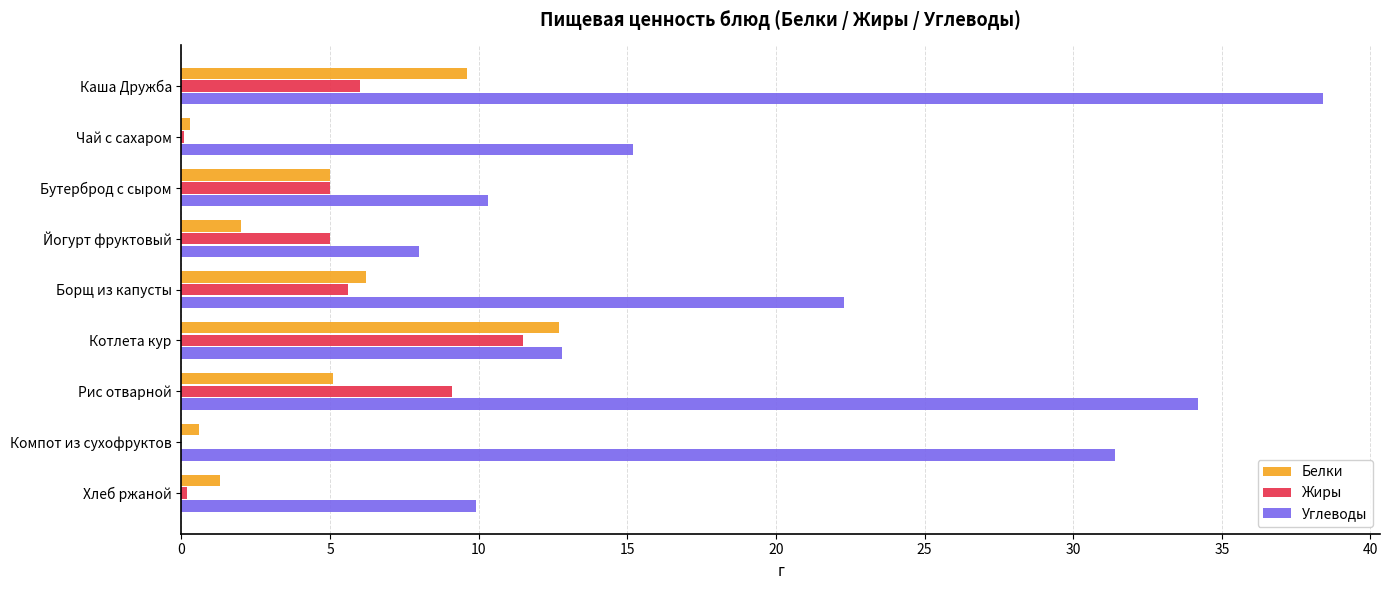

The Жиры series shows 9.1 at Рис отварной. True or false?

True